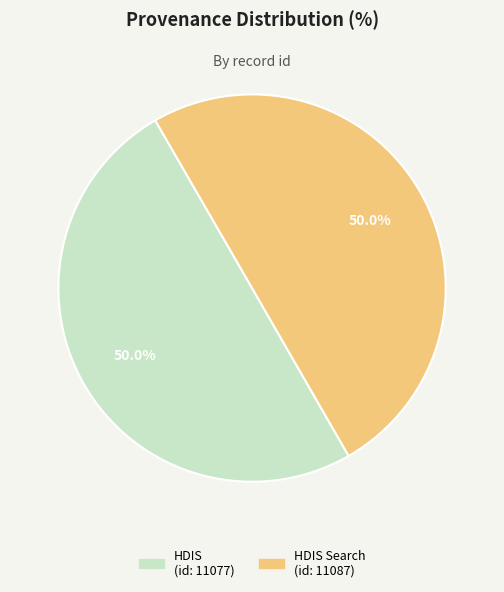

How much of the chart is everything except HDIS (id: 11077)?

50.0%